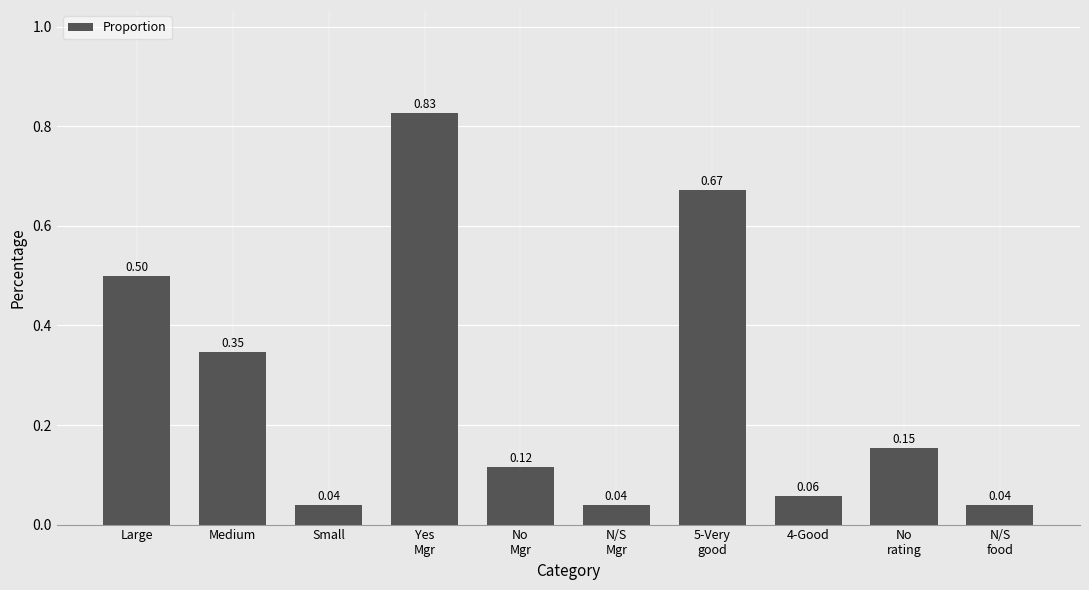

What is the sum of all values?

2.8